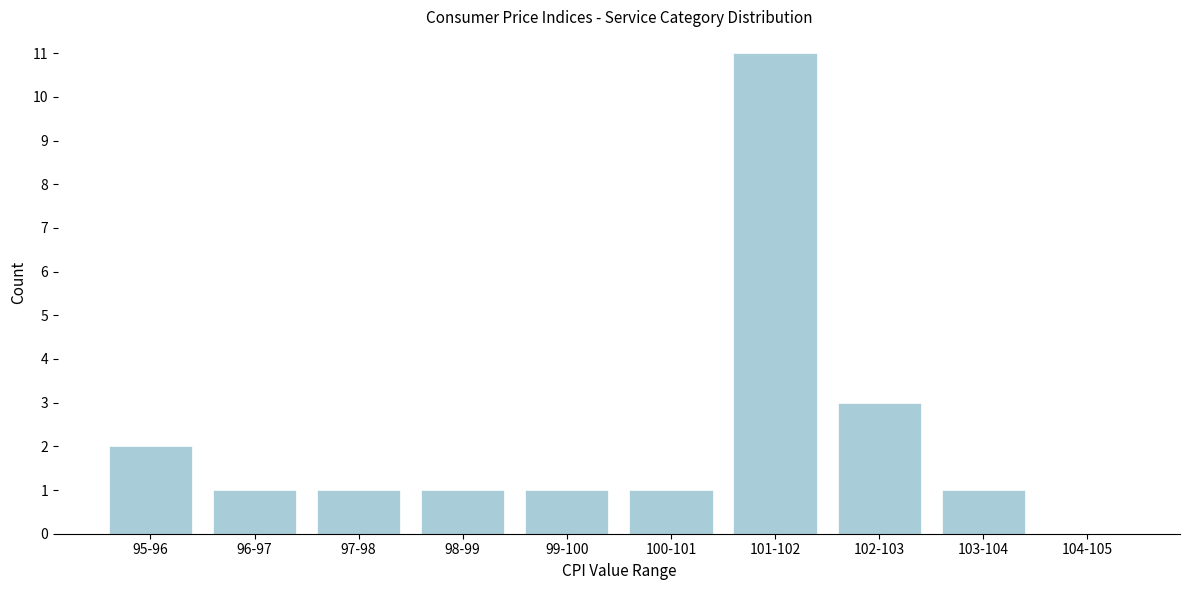

Reading right to left, extract all data points from this chart.

104-105=0	103-104=1	102-103=3	101-102=11	100-101=1	99-100=1	98-99=1	97-98=1	96-97=1	95-96=2